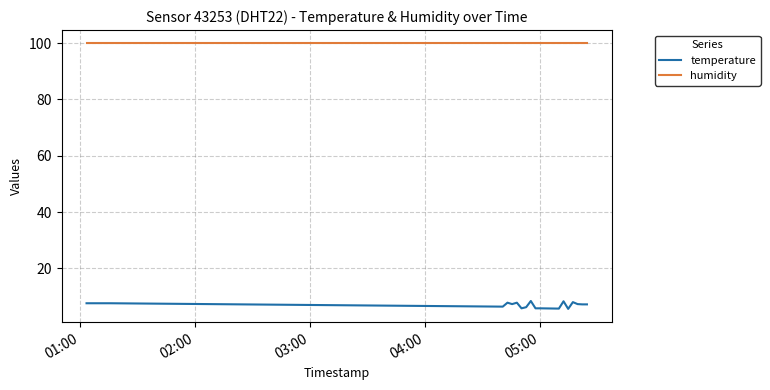

What is the lowest value of the humidity series?

99.9